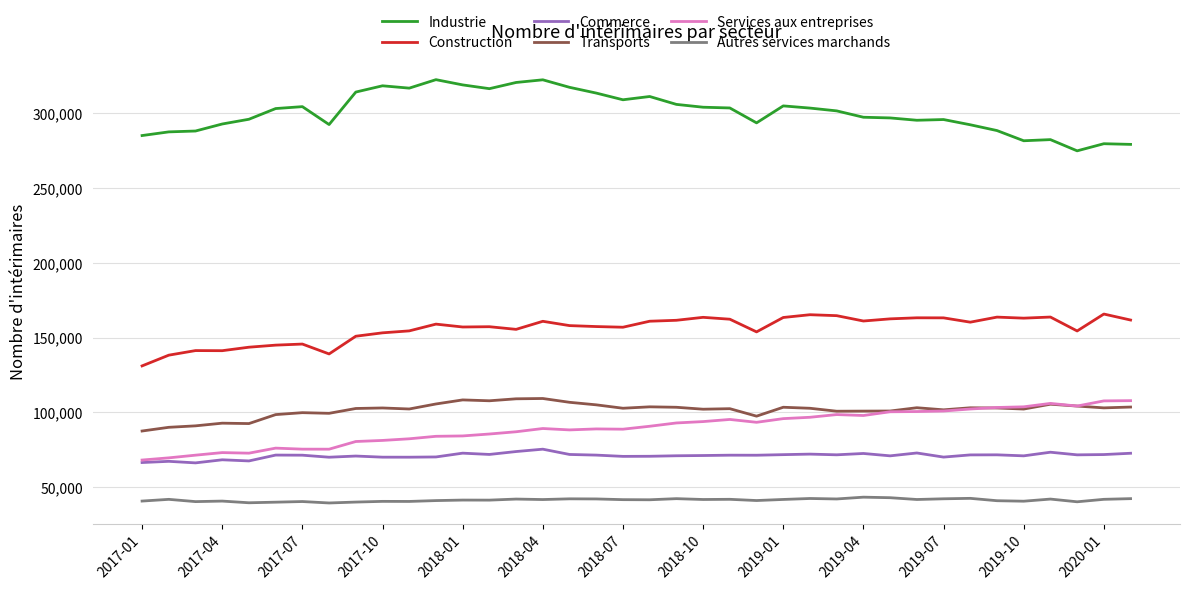

True or false: Construction and Commerce cross at least once.

False